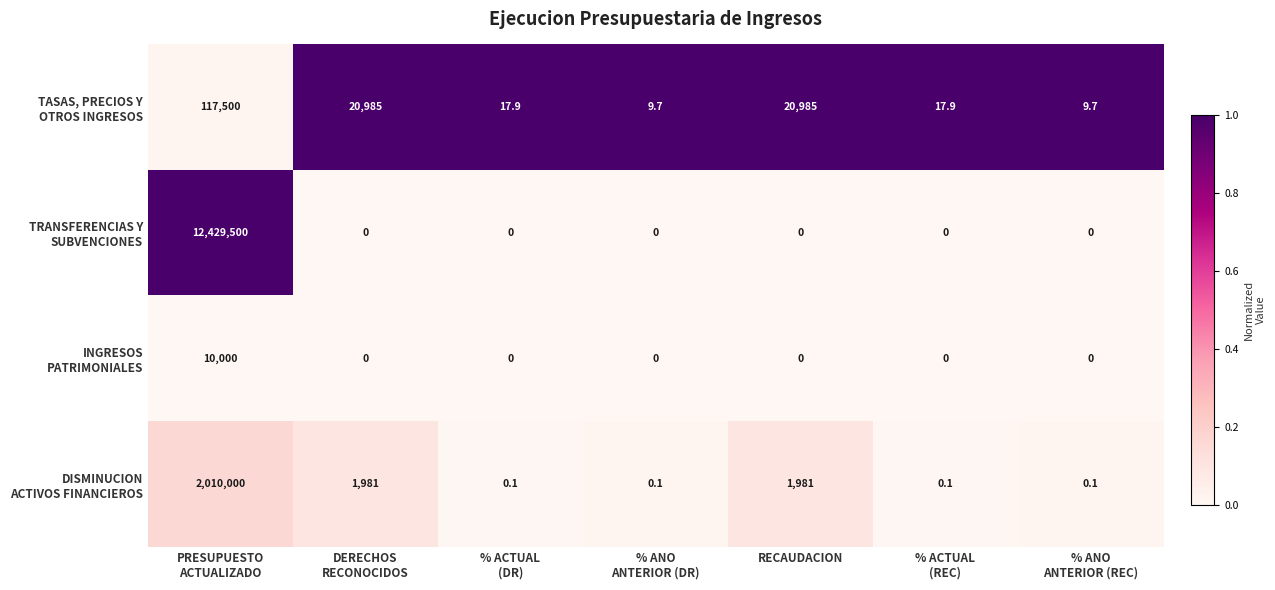

What is the difference between the highest and lowest values at PRESUPUESTO
ACTUALIZADO?

12419500.0